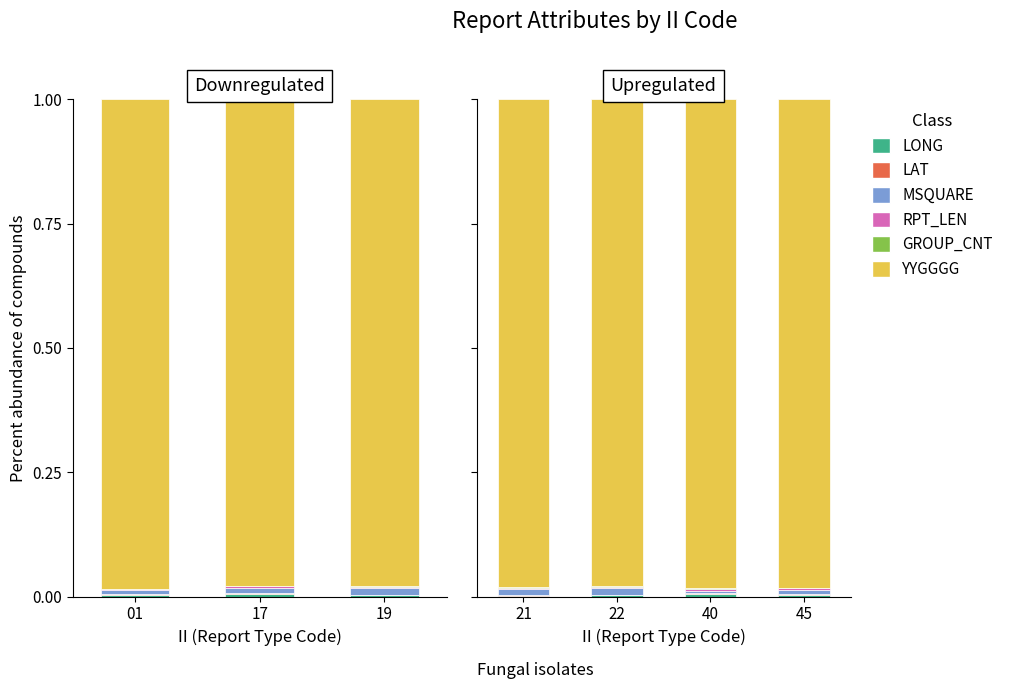

Which series has the largest total across all categories?

YYGGGG